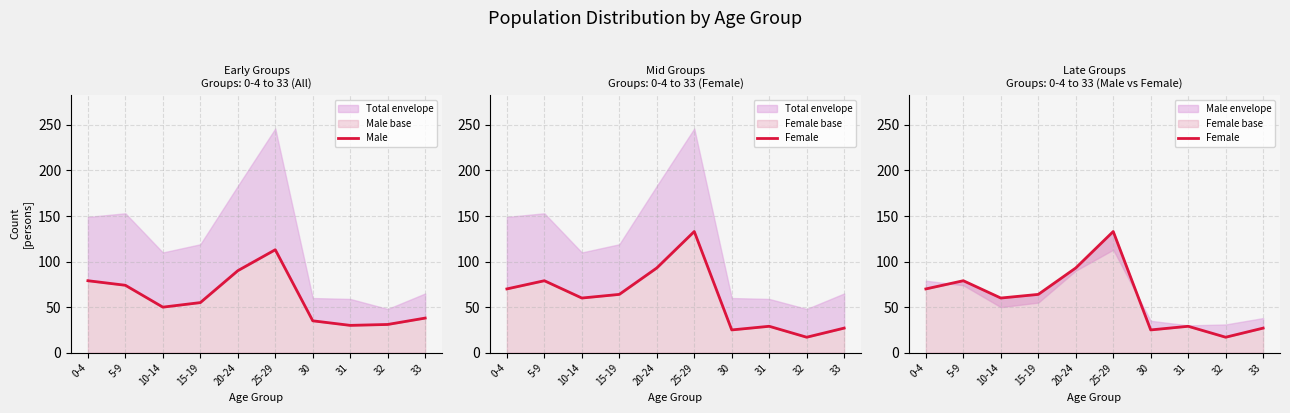

The Female series shows 210 at 25-29. True or false?

False